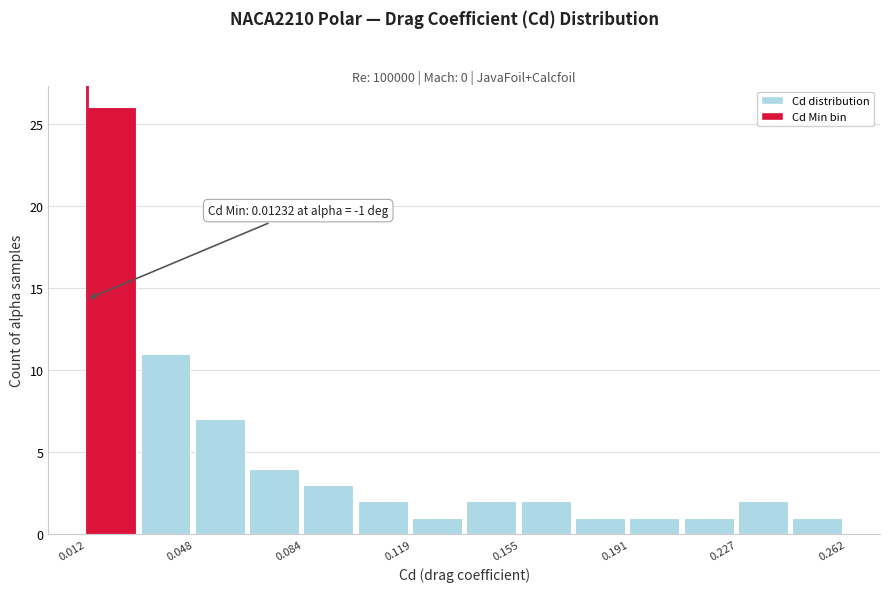

Around what value on the x-axis is the tallest bar? Give the approximate position of its centre, as read against the axis.

0.020